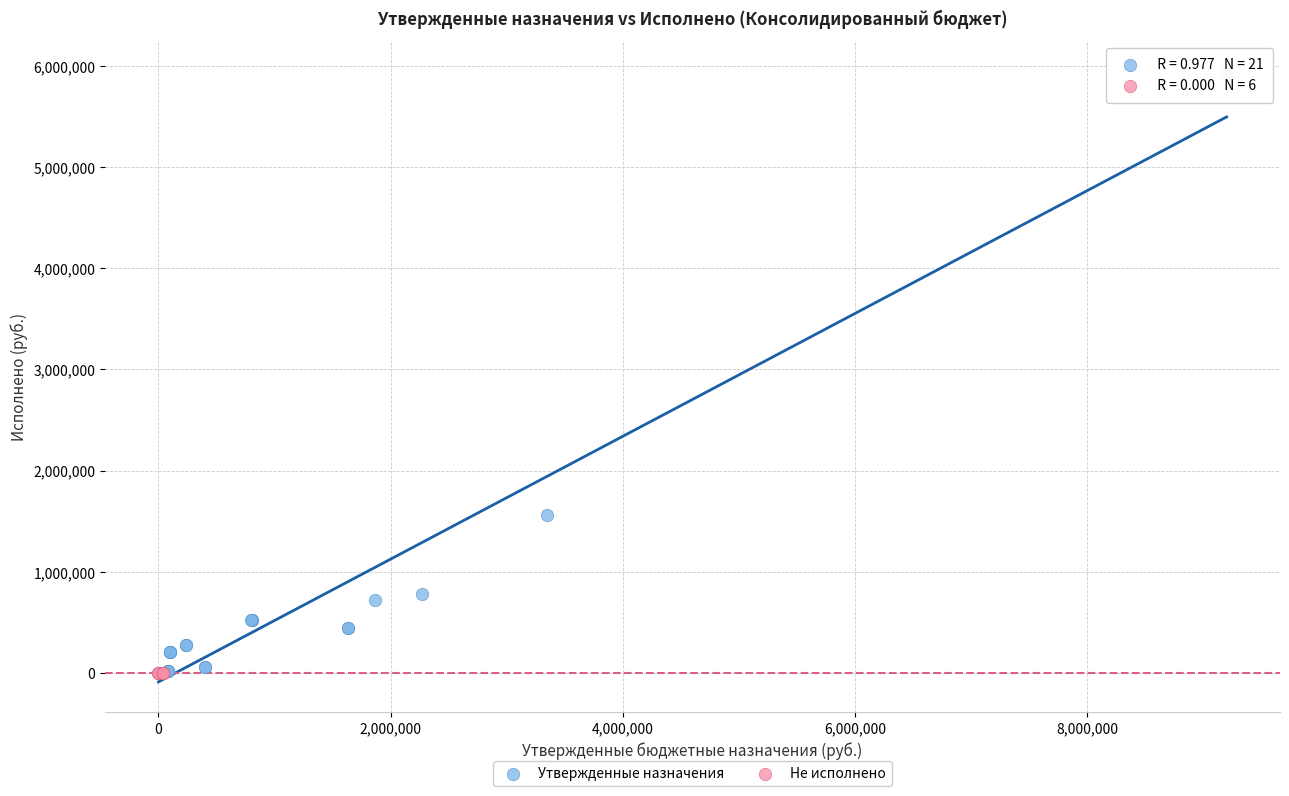

Which series reaches the maximum Y coordinate?

Утвержденные назначения